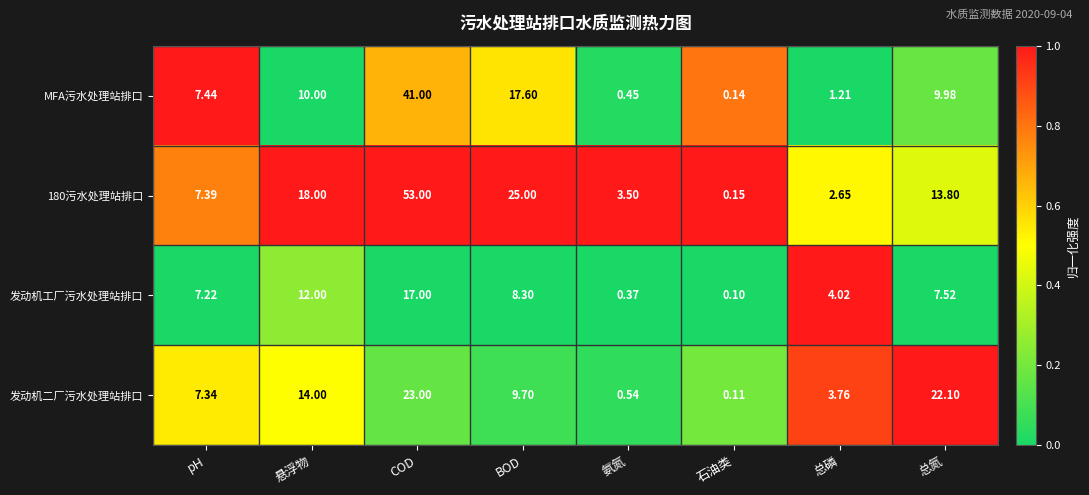

How many values in the 180污水处理站排口 series exceed 13?

4